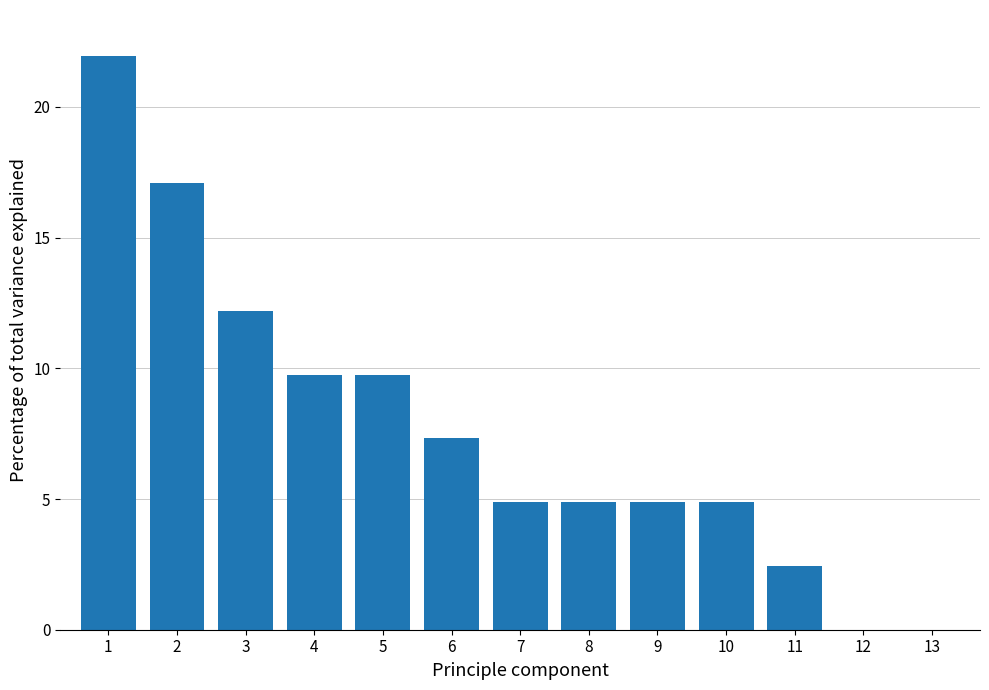

Reading right to left, extract all data points from this chart.

13=0.0	12=0.0	11=2.4	10=4.9	9=4.9	8=4.9	7=4.9	6=7.3	5=9.8	4=9.8	3=12.2	2=17.1	1=22.0